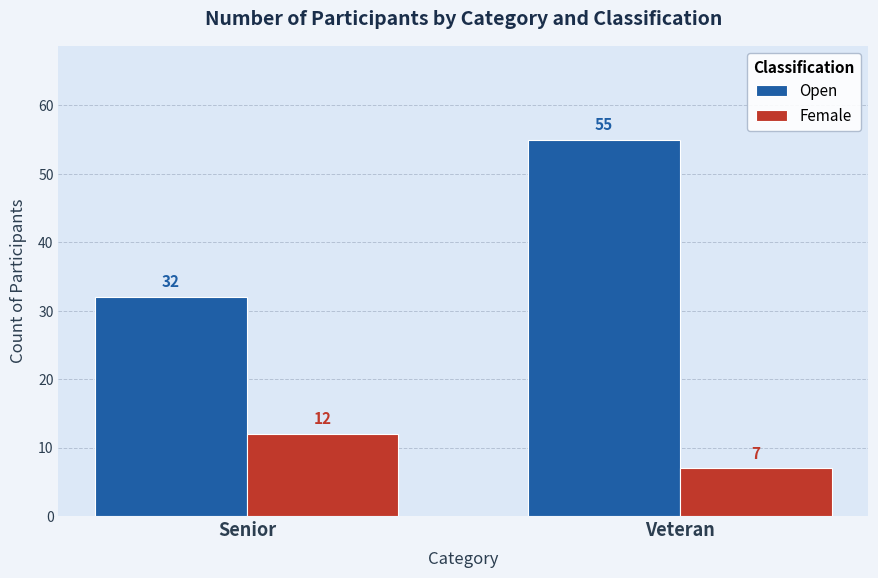

Rank the series by their average value, from lowest to highest.

Female, Open